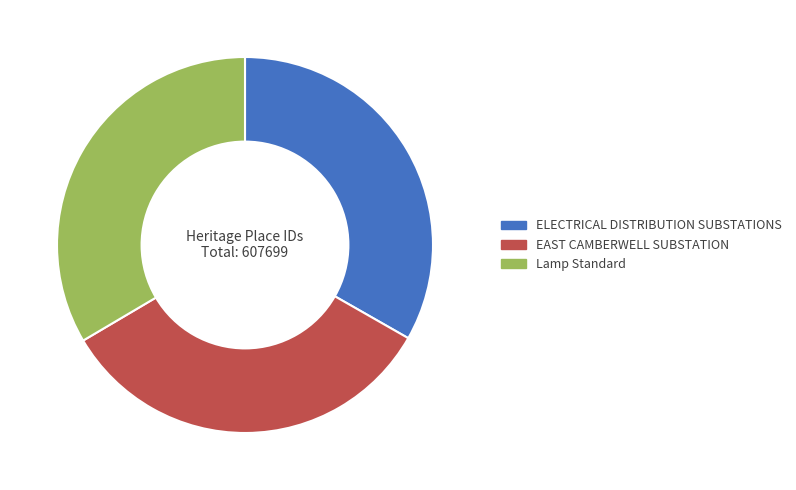

Approximately how many times larger is the value at Lamp Standard compared to EAST CAMBERWELL SUBSTATION?

1.0